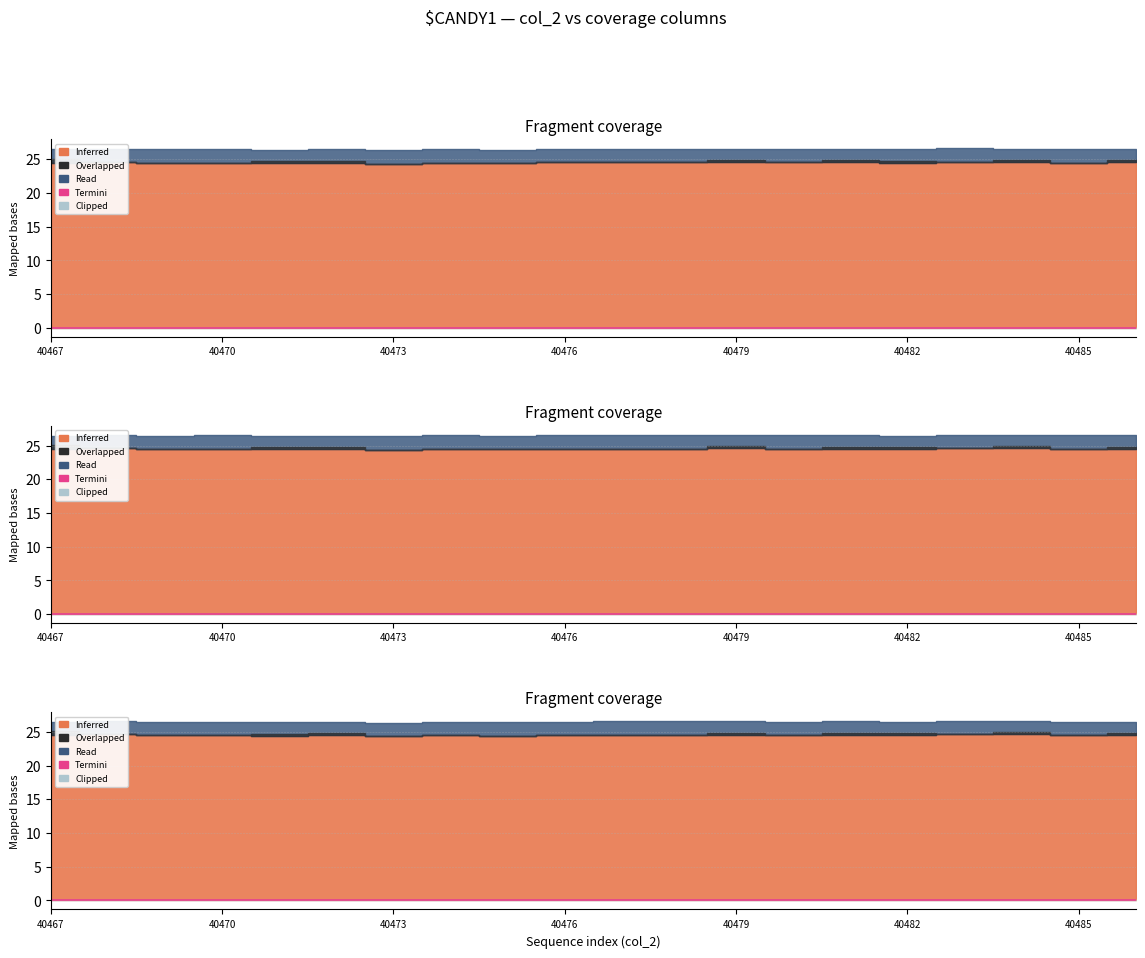

How many points are lower than both their immediate neighbors (excluding endpoints)?

7